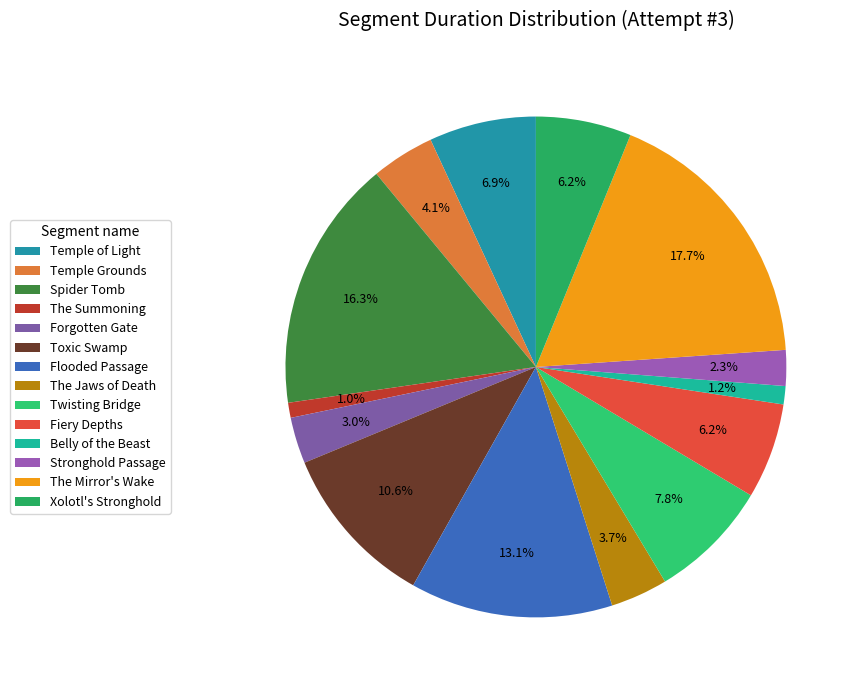

Rank the categories by value from lowest to highest.

The Summoning, Belly of the Beast, Stronghold Passage, Forgotten Gate, The Jaws of Death, Temple Grounds, Xolotl's Stronghold, Fiery Depths, Temple of Light, Twisting Bridge, Toxic Swamp, Flooded Passage, Spider Tomb, The Mirror's Wake